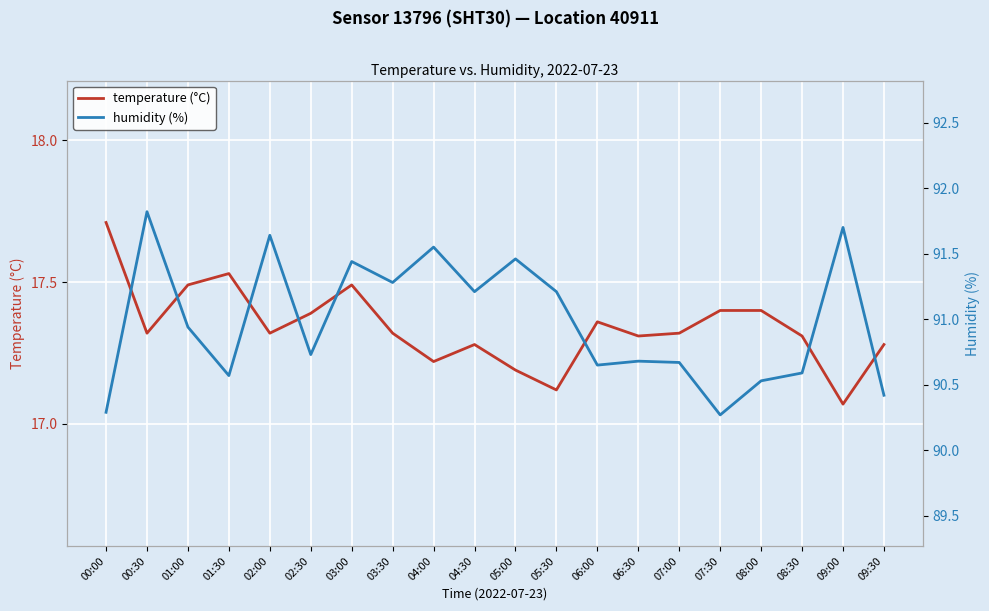

What is the value of the humidity (%) point at the 8th from the left?

91.3